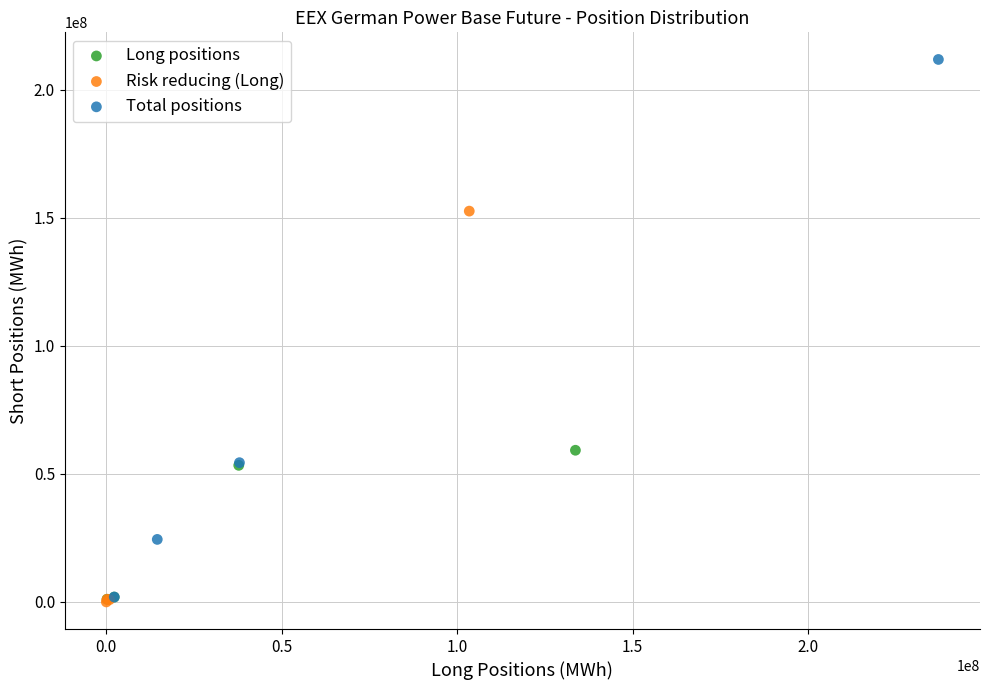

Which series has the widest spread of Y values?

Total positions